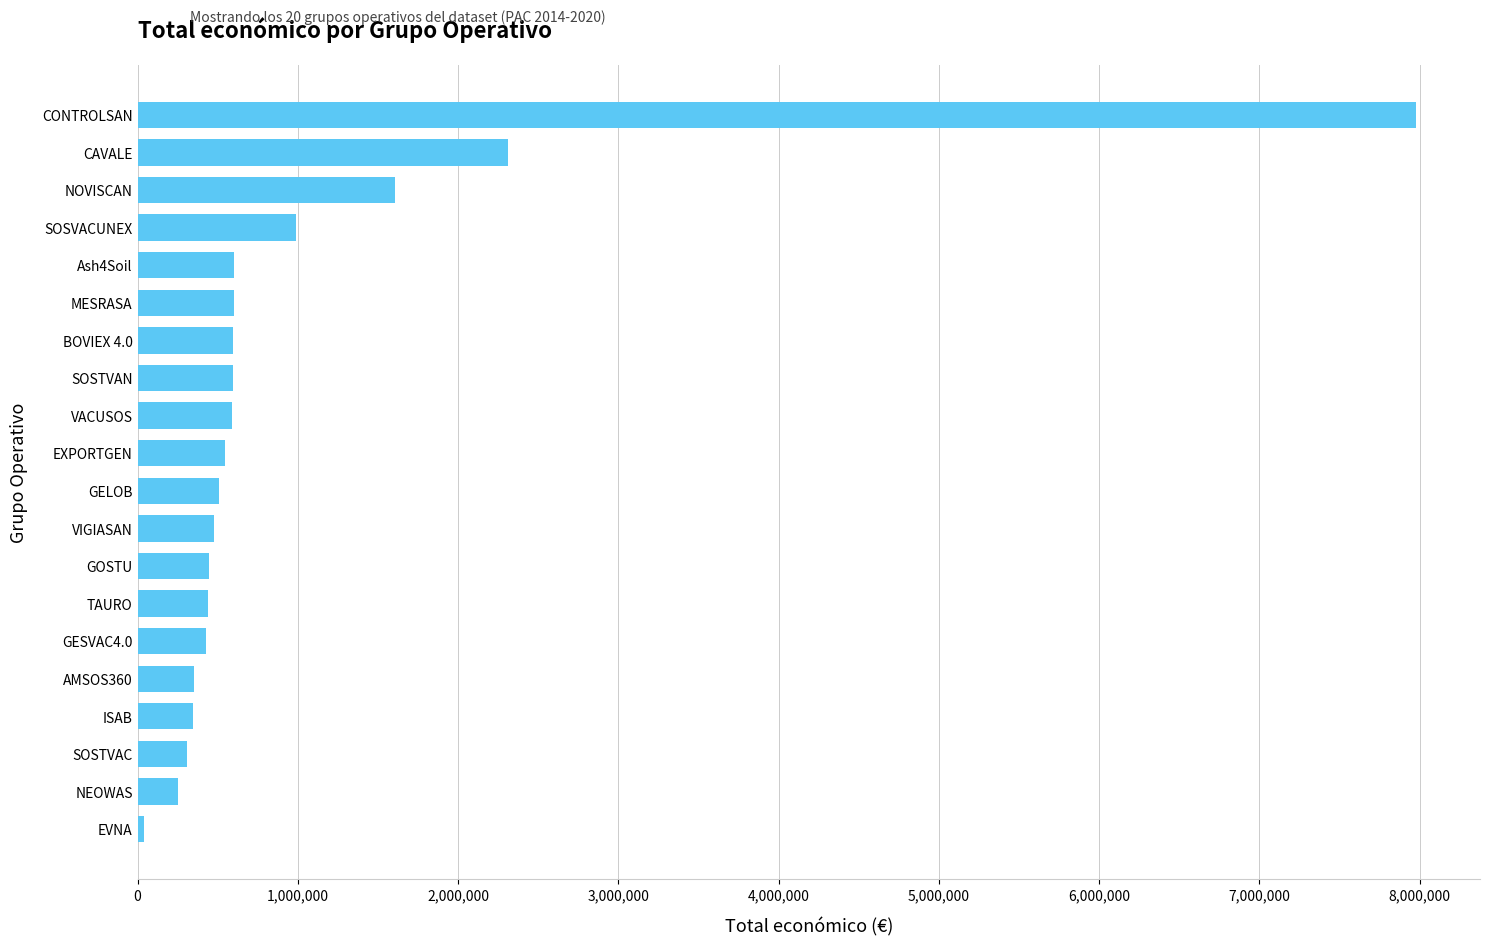

What is the difference between the maximum and minimum values?

7935053